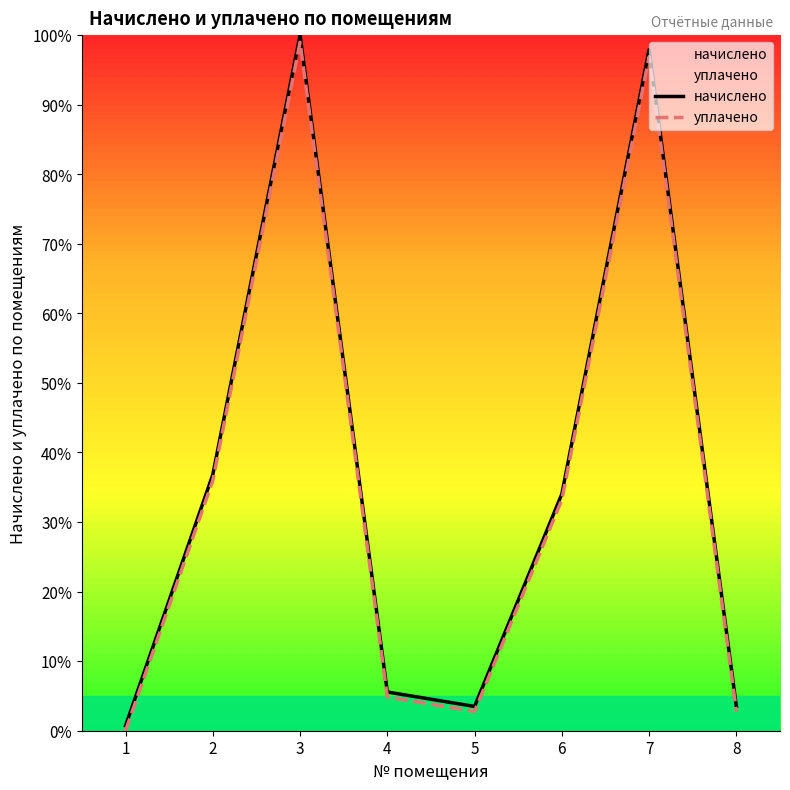

Reading left to right, list all the values displayed in this chart.

начислено: 1=0.7	2=36.8	3=100.0	4=5.6	5=3.5	6=34.0	7=97.9	8=3.5
уплачено: 1=0.0	2=36.0	3=99.0	4=4.8	5=2.8	6=33.2	7=96.9	8=2.8